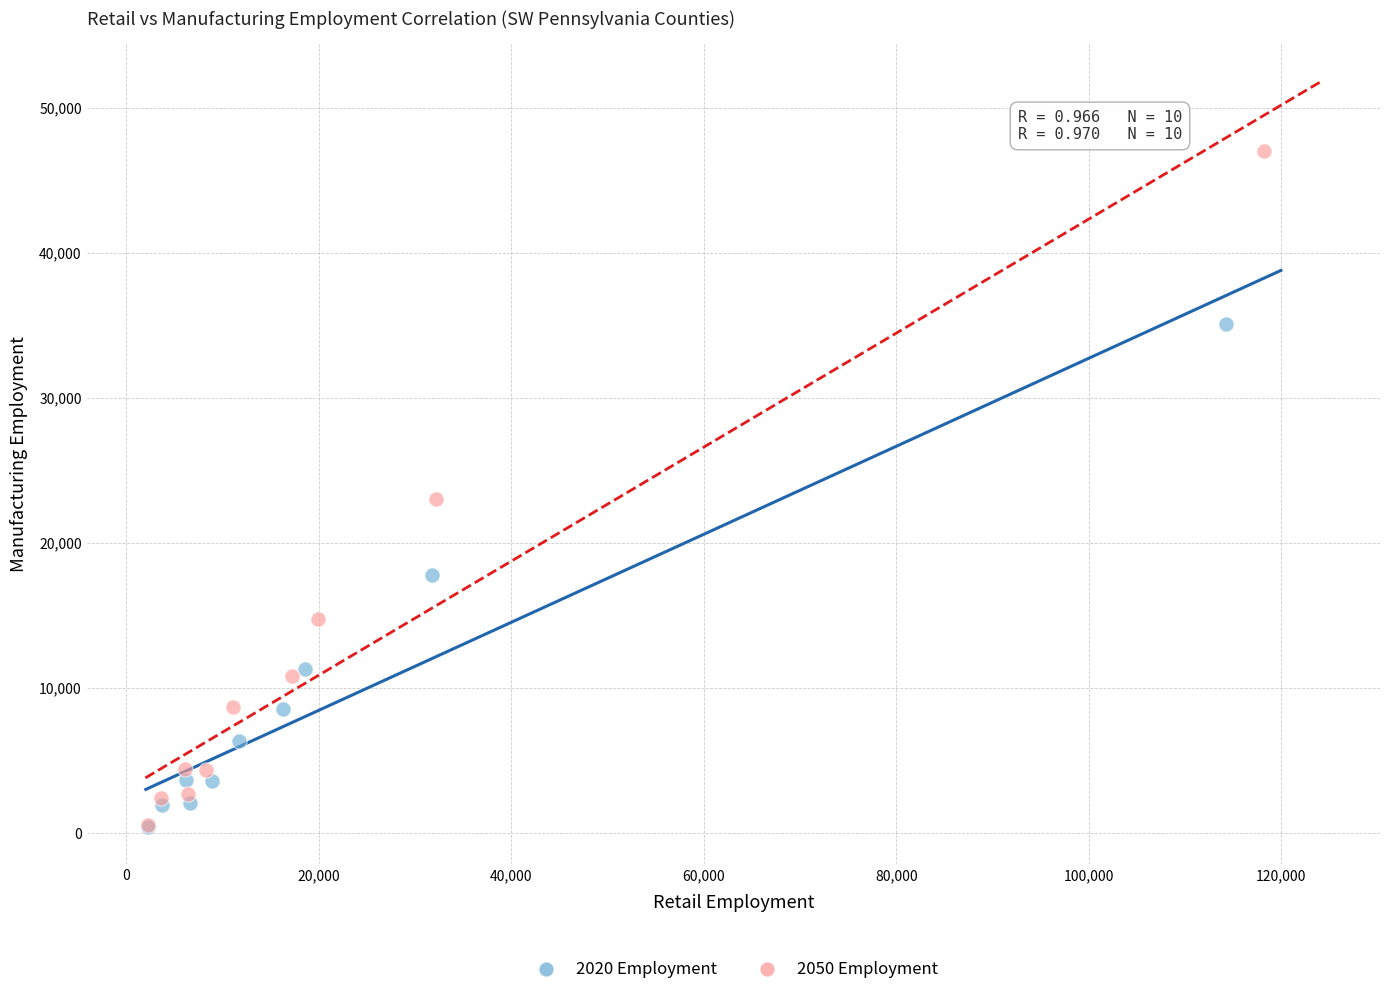

Which series reaches the maximum Y coordinate?

2050 Employment